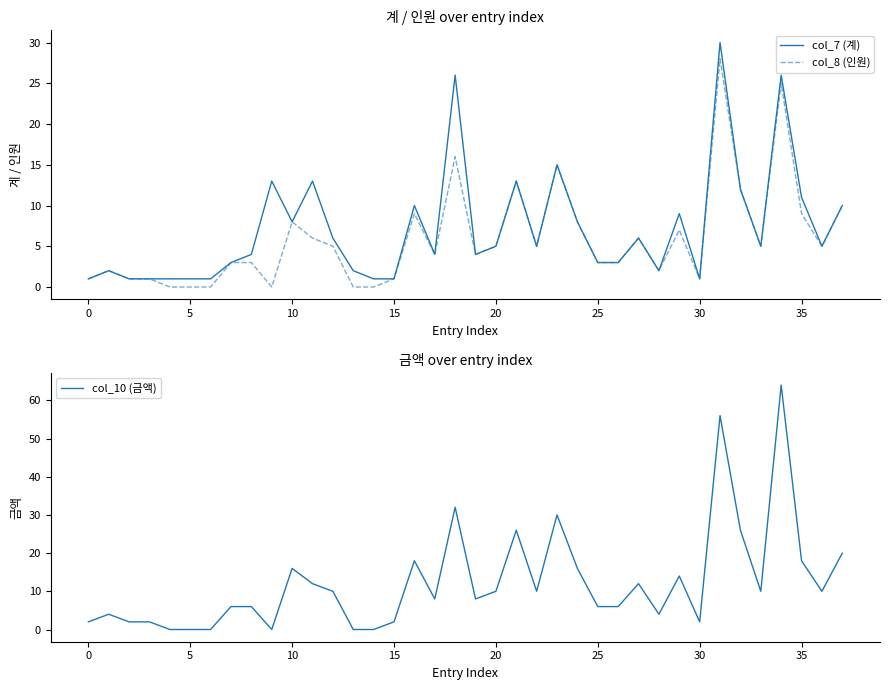

Count the number of data series in this chart.

3